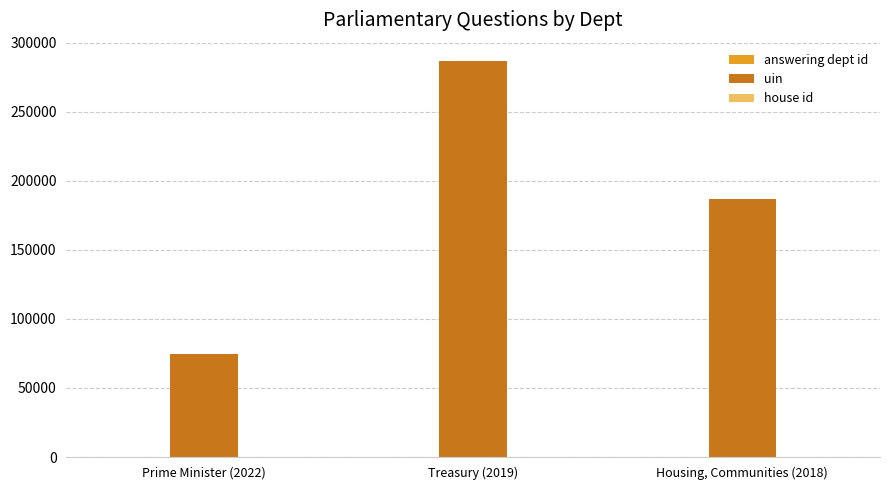

What is the maximum value for uin?

286768